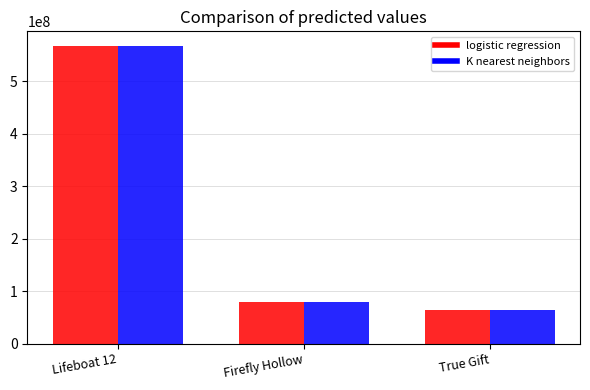

Count the number of data series in this chart.

2